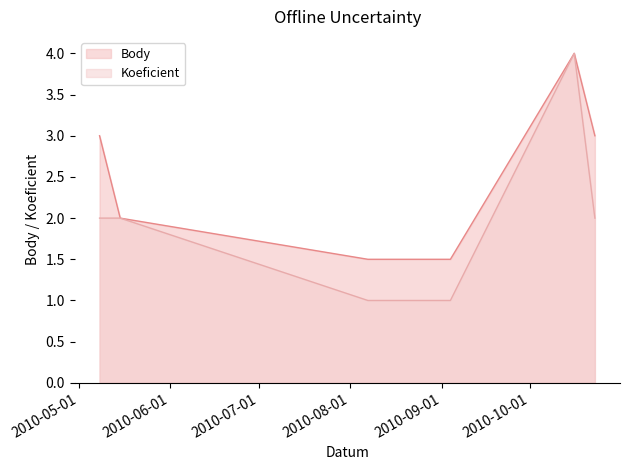

At how many categories does at least one series exceed 3?

1